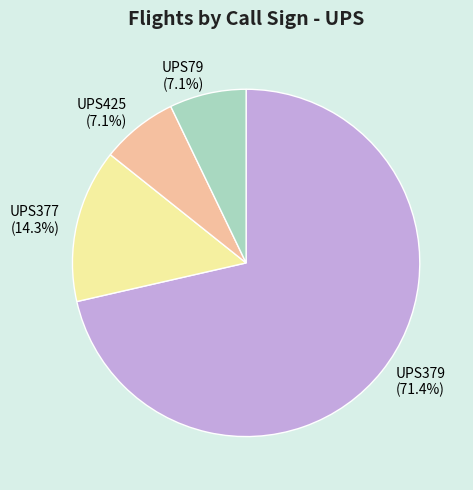

What is the total percentage of UPS425 and UPS379?

78.6%